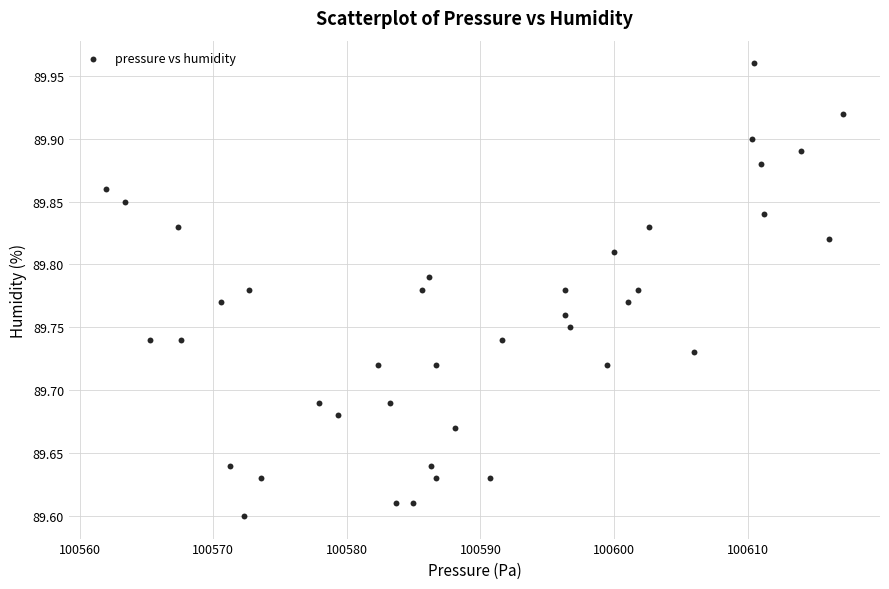

What is the range of X values (max minus min)?

55.2